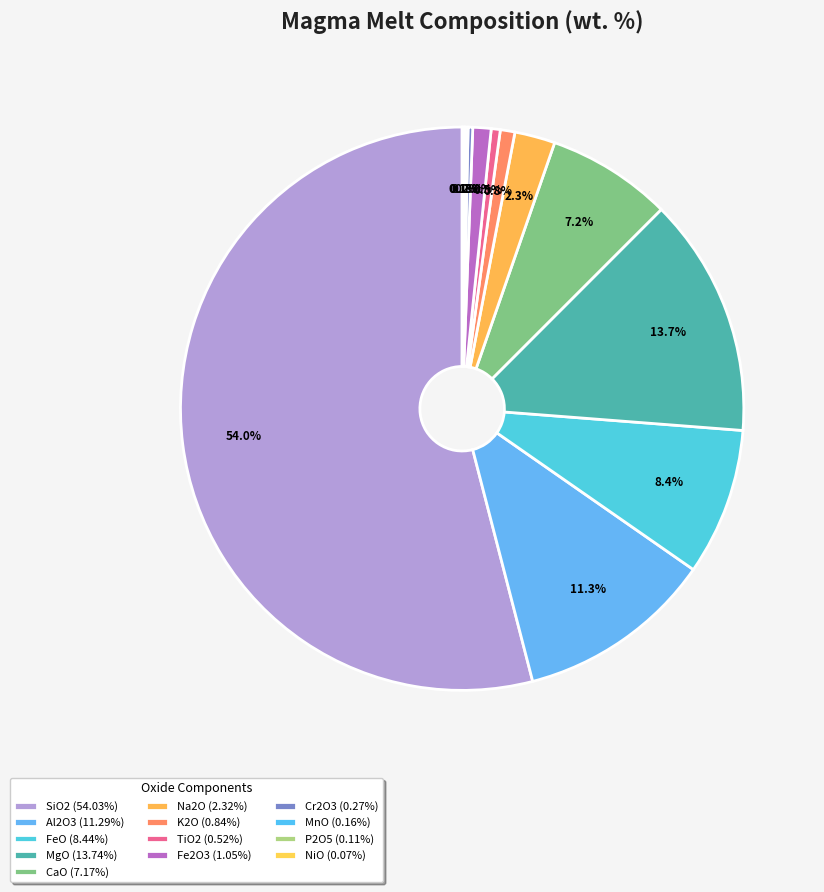

What is the majority slice?

SiO2